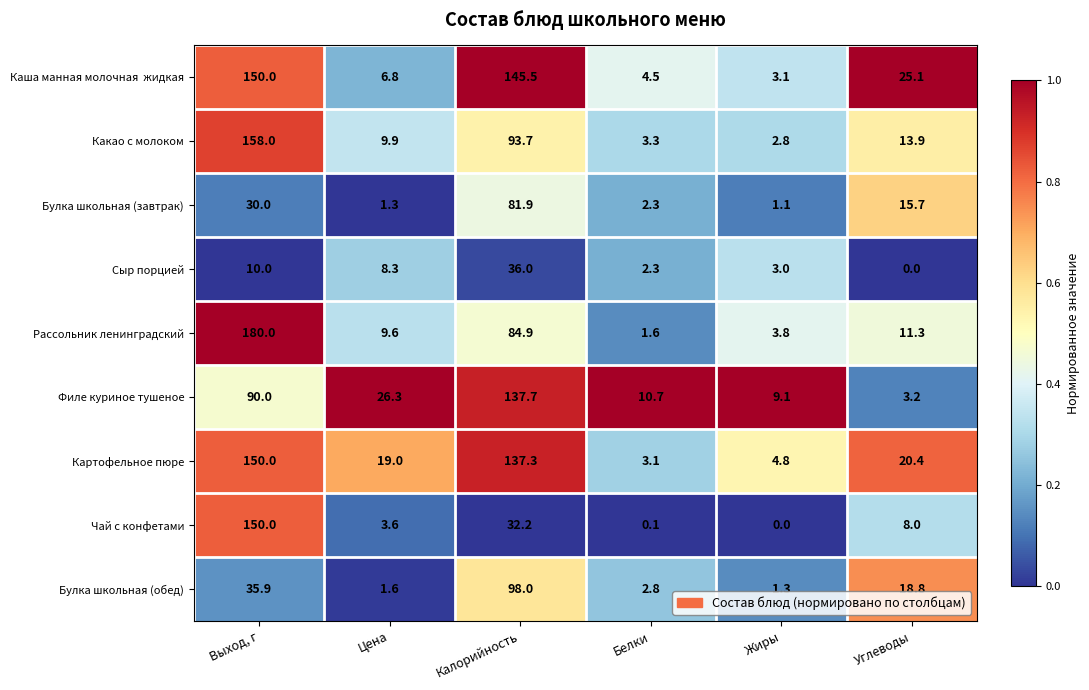

Rank the categories by Булка школьная (обед) value from lowest to highest.

Жиры, Цена, Белки, Углеводы, Выход, г, Калорийность